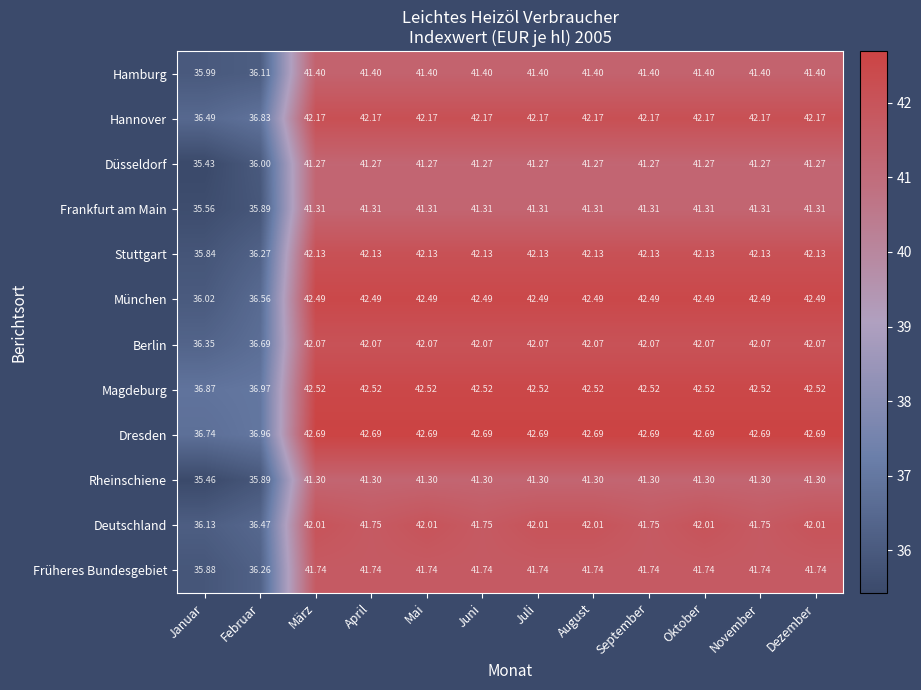

Rank the series by their maximum value, from highest to lowest.

Dresden, Magdeburg, München, Hannover, Stuttgart, Berlin, Deutschland, Früheres Bundesgebiet, Hamburg, Frankfurt am Main, Rheinschiene, Düsseldorf